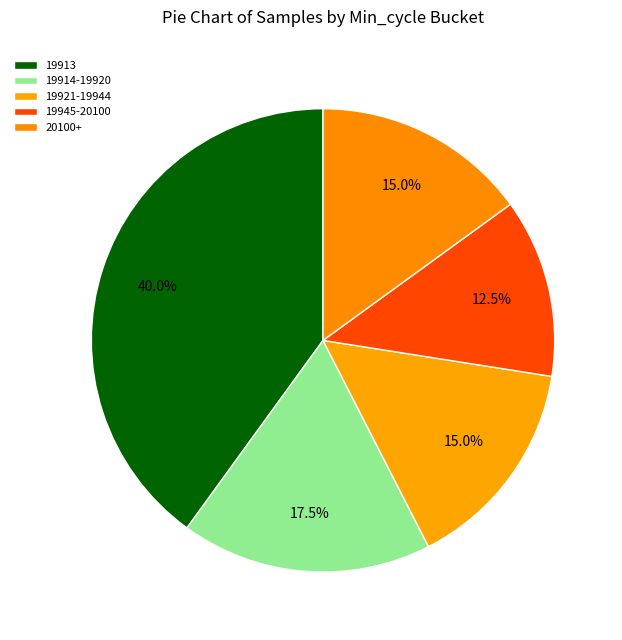

Count the number of slices in the pie.

5